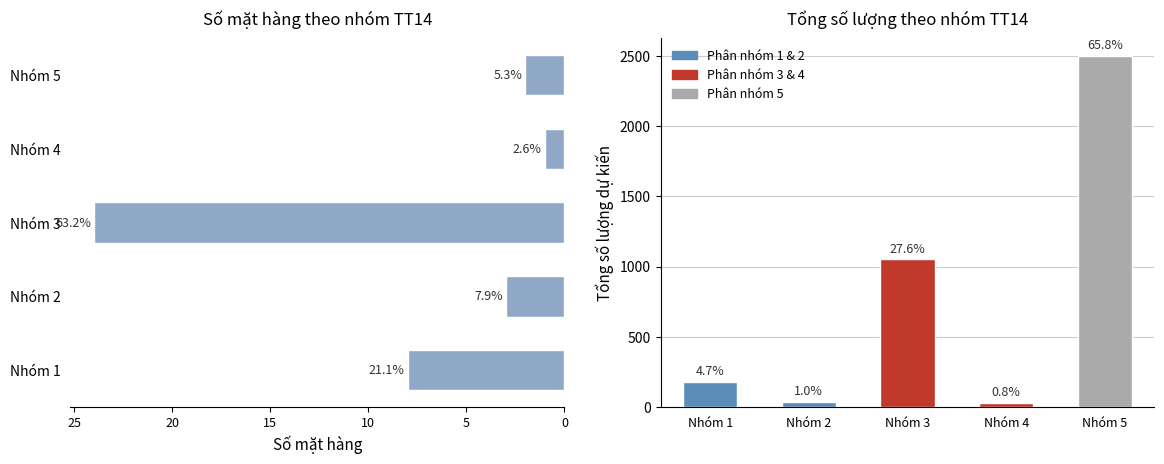

The Số mặt hàng series shows 1 at 15. True or false?

False